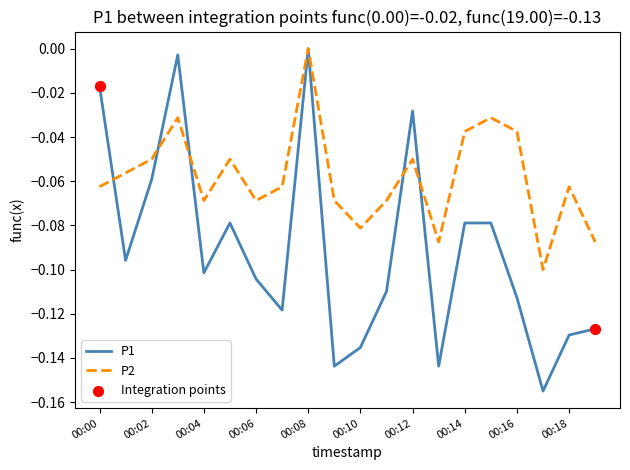

Which series has the widest spread of values?

P1